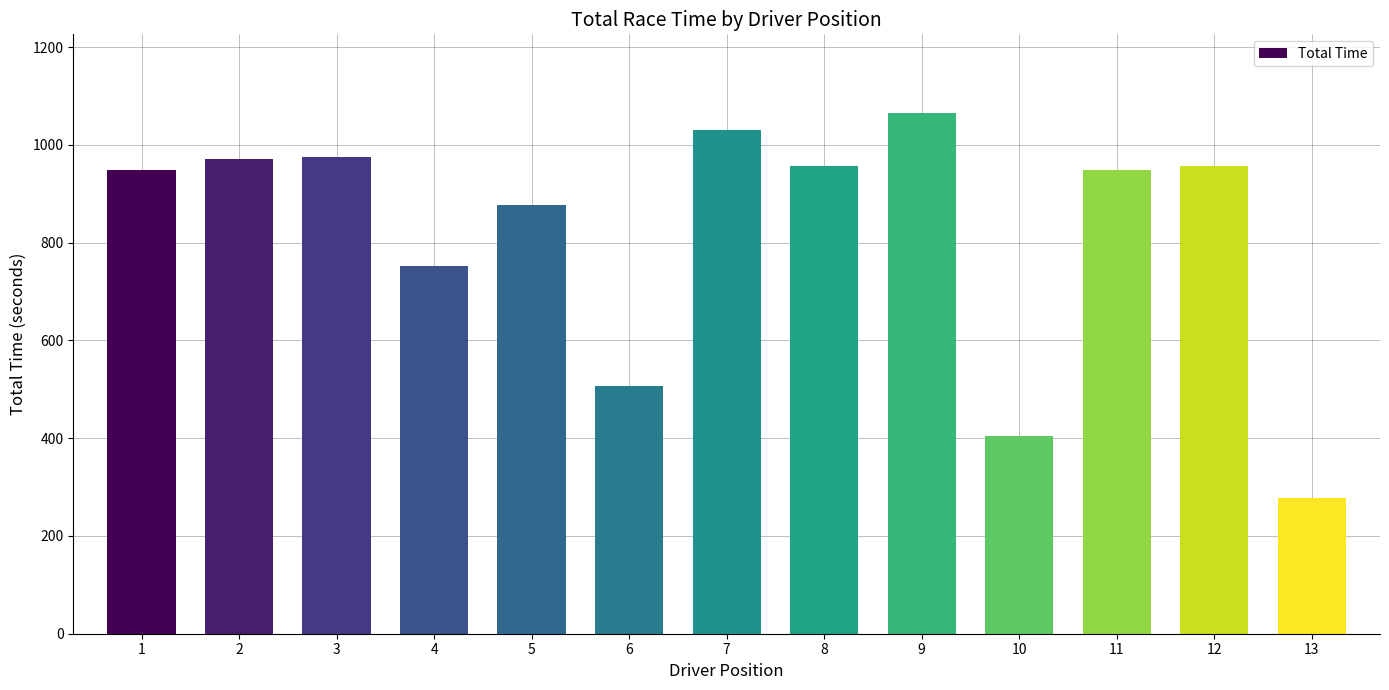

The value at 2 is 1369.4. True or false?

False